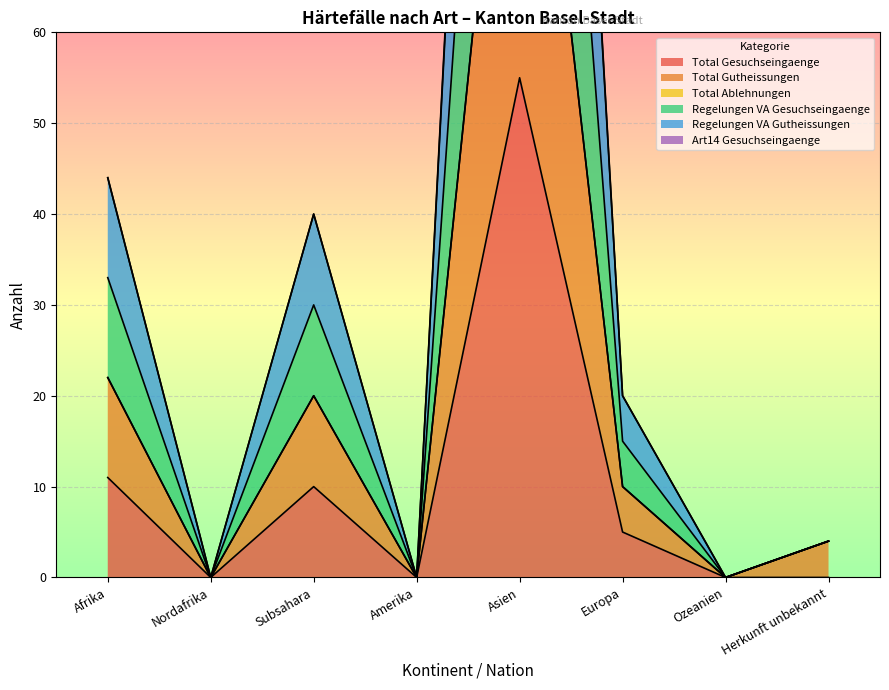

At which category does Total Gutheissungen reach its first local peak?

Subsahara